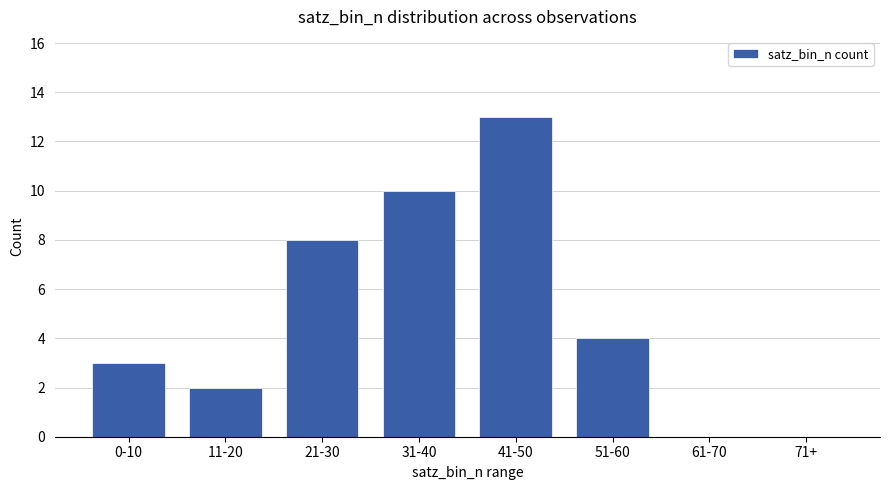

Count the number of data series in this chart.

1